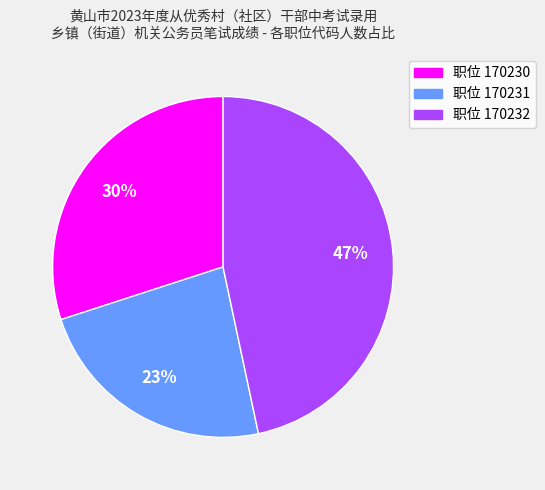

Count the number of slices in the pie.

3